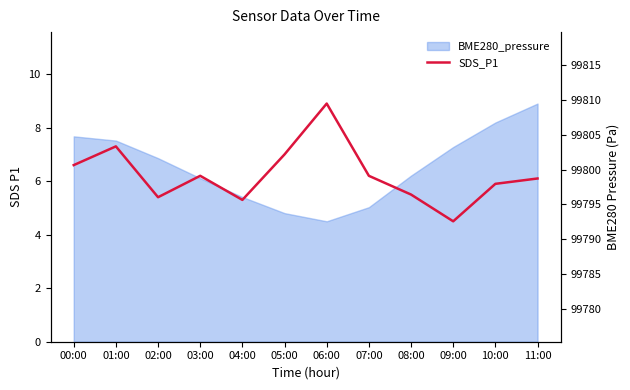

What is the sum of all BME280_pressure (right) values?

1197518.3